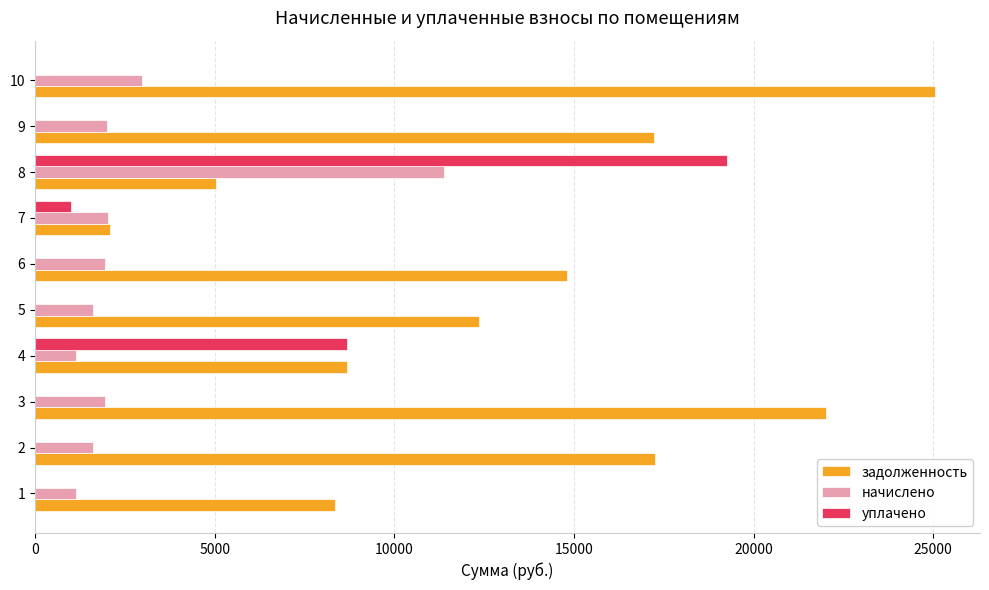

Which series has the widest spread of values?

задолженность